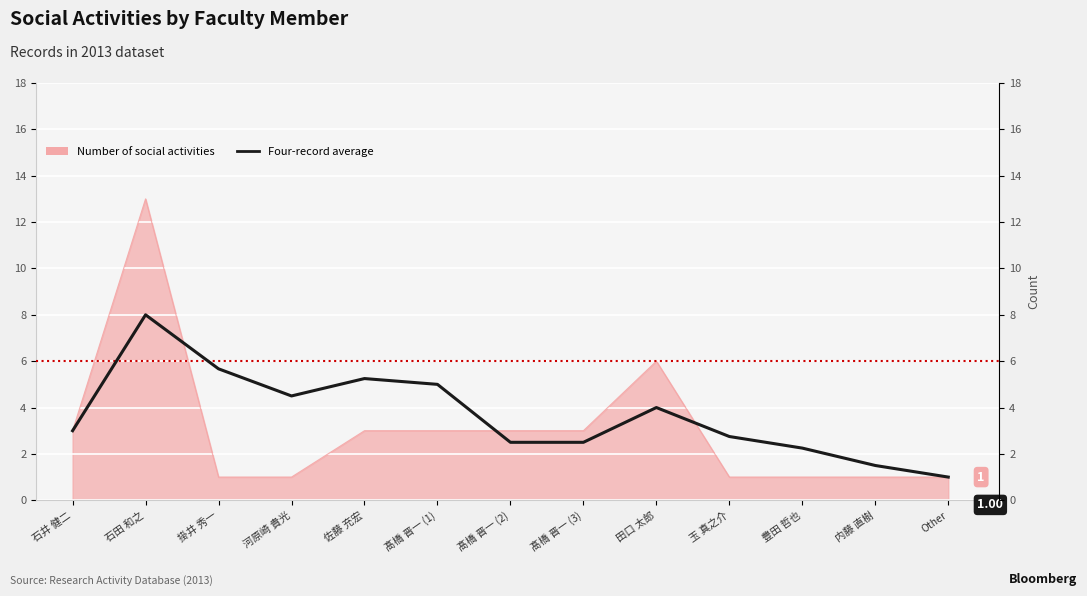

Reading right to left, what are all the values shown in this chart?

1.0	1.5	2.2	2.8	4.0	2.5	2.5	5.0	5.2	4.5	5.7	8.0	3.0